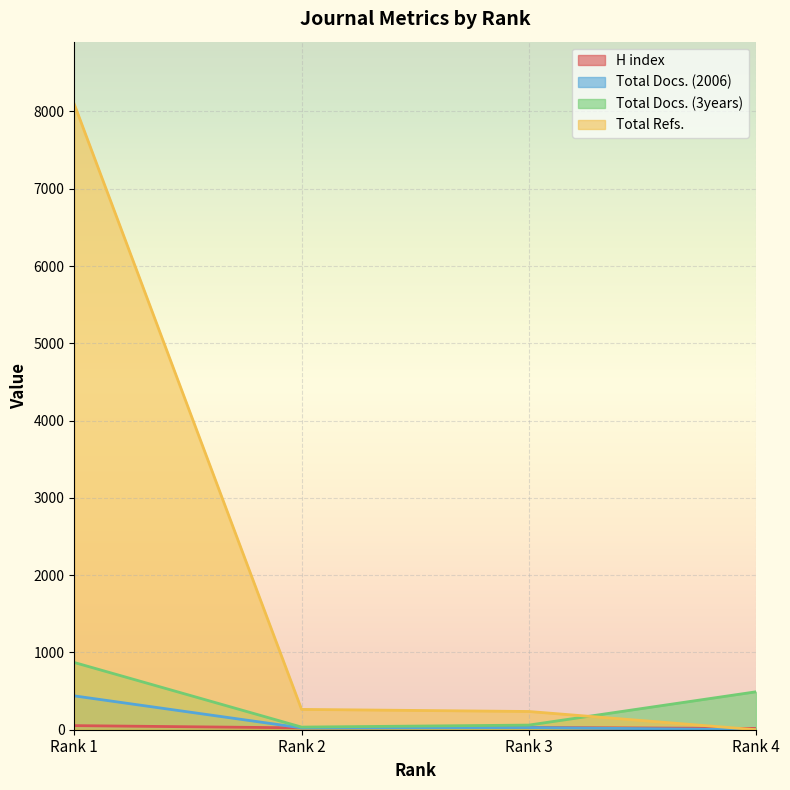

Which category has the lowest value across all series?

Rank 4